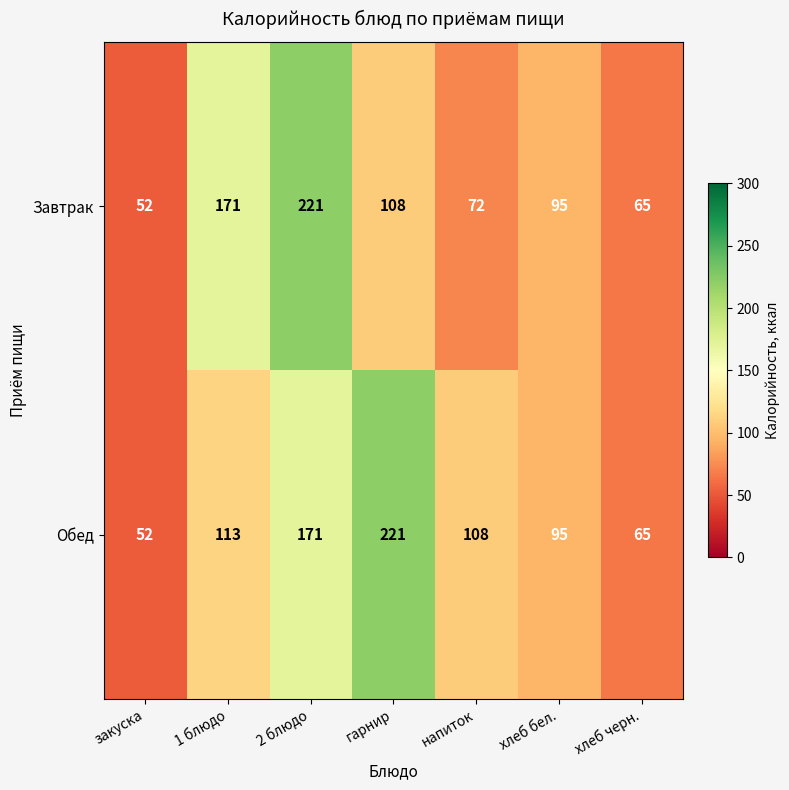

What is the difference between the maximum and minimum values in the Завтрак series?

169